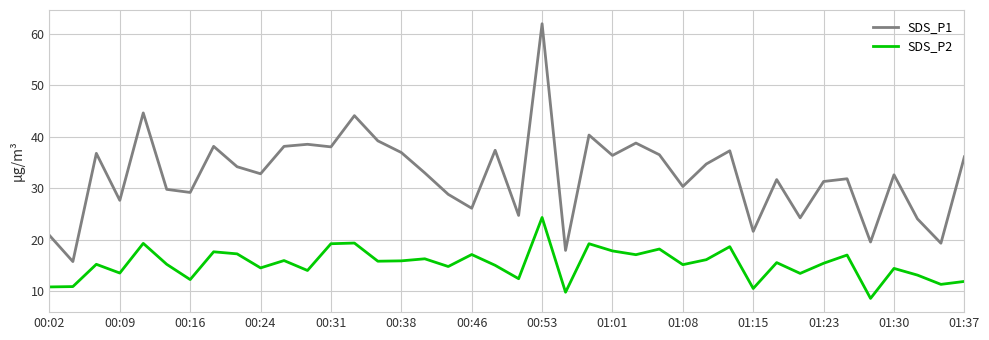

True or false: SDS_P2 and SDS_P1 intersect in this chart.

False